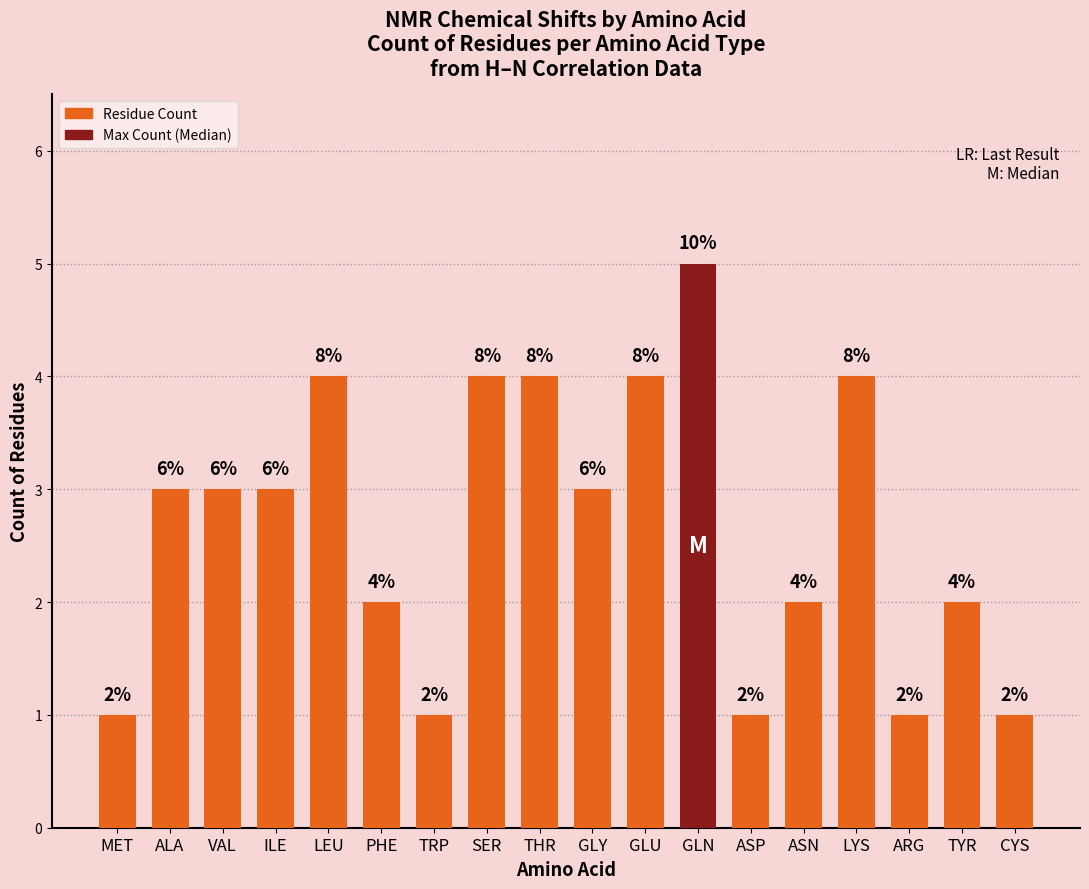

Does the chart contain any negative values?

No